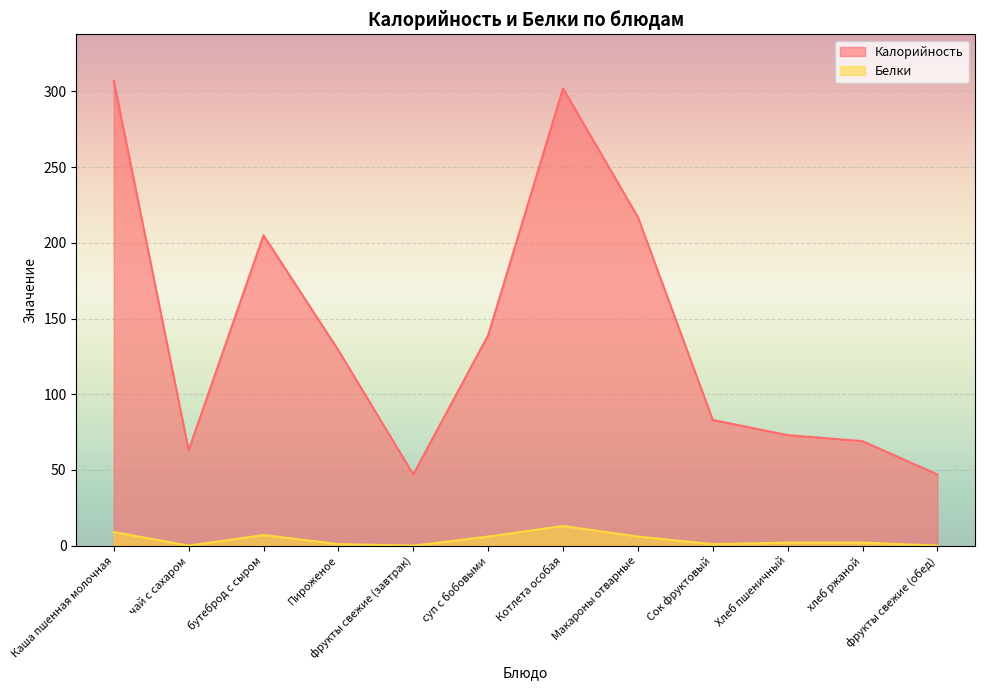

What is the average value of the Белки series?

4